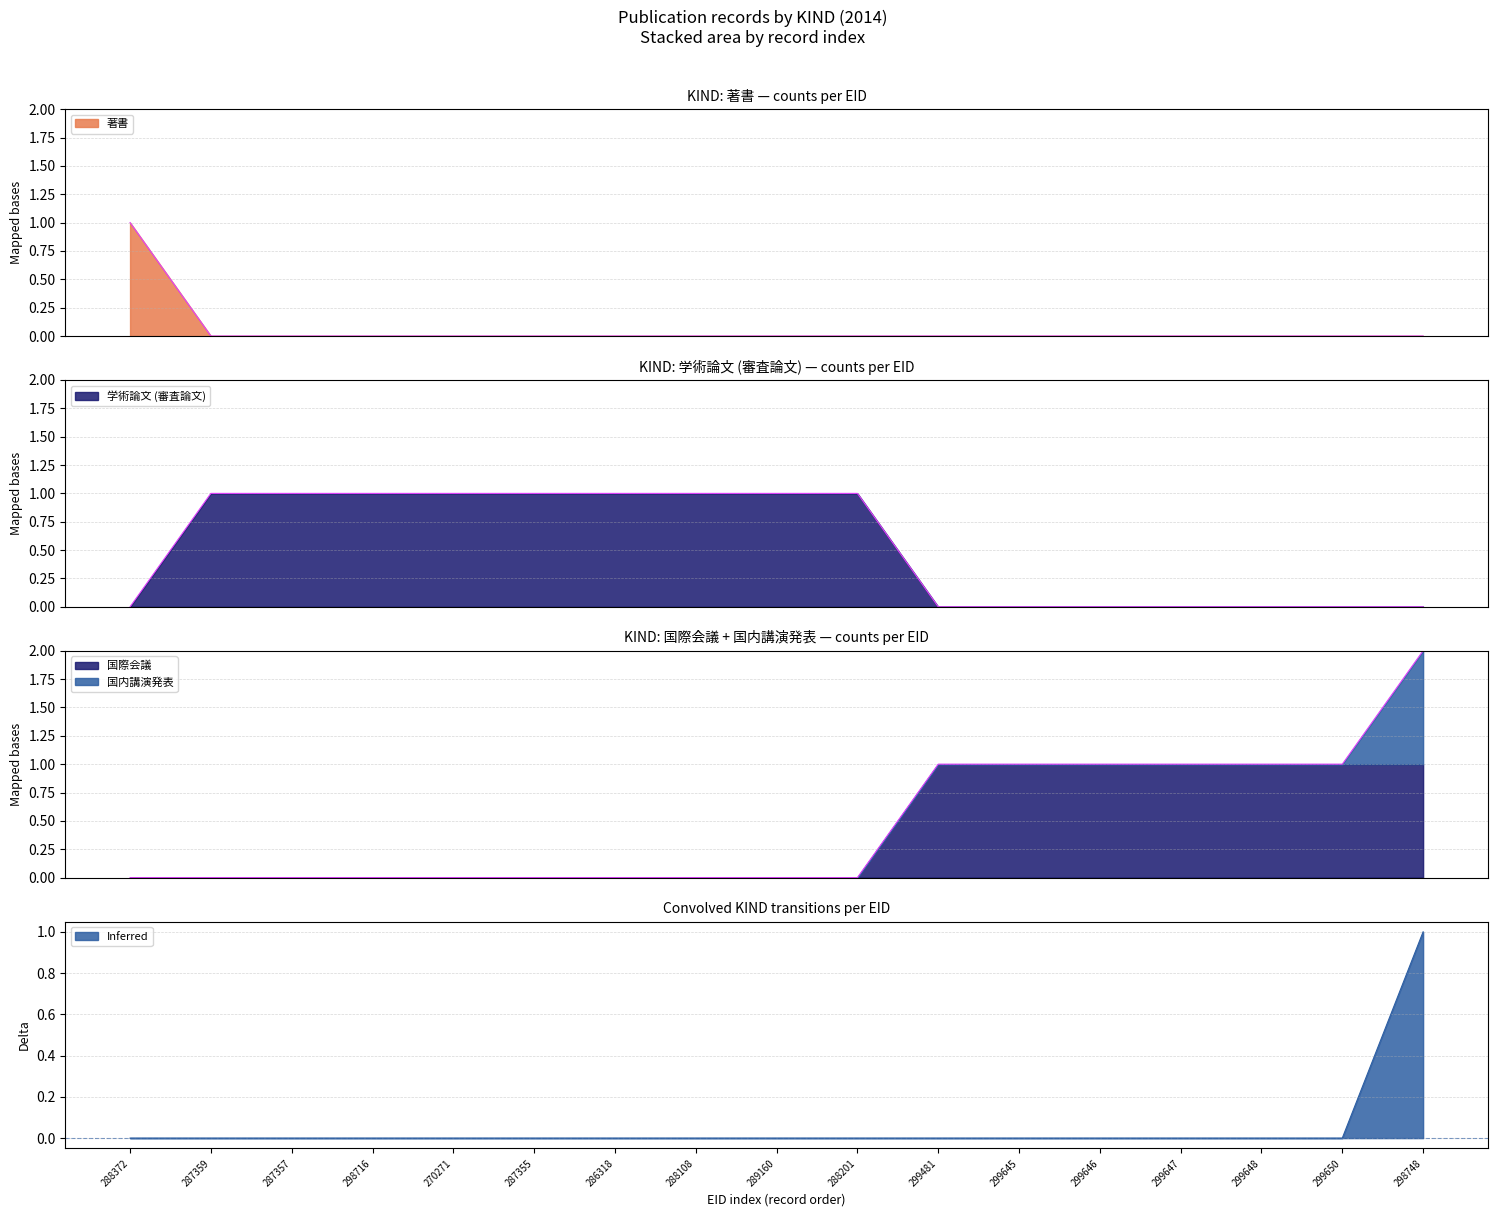

What position from the left is 287355?

6